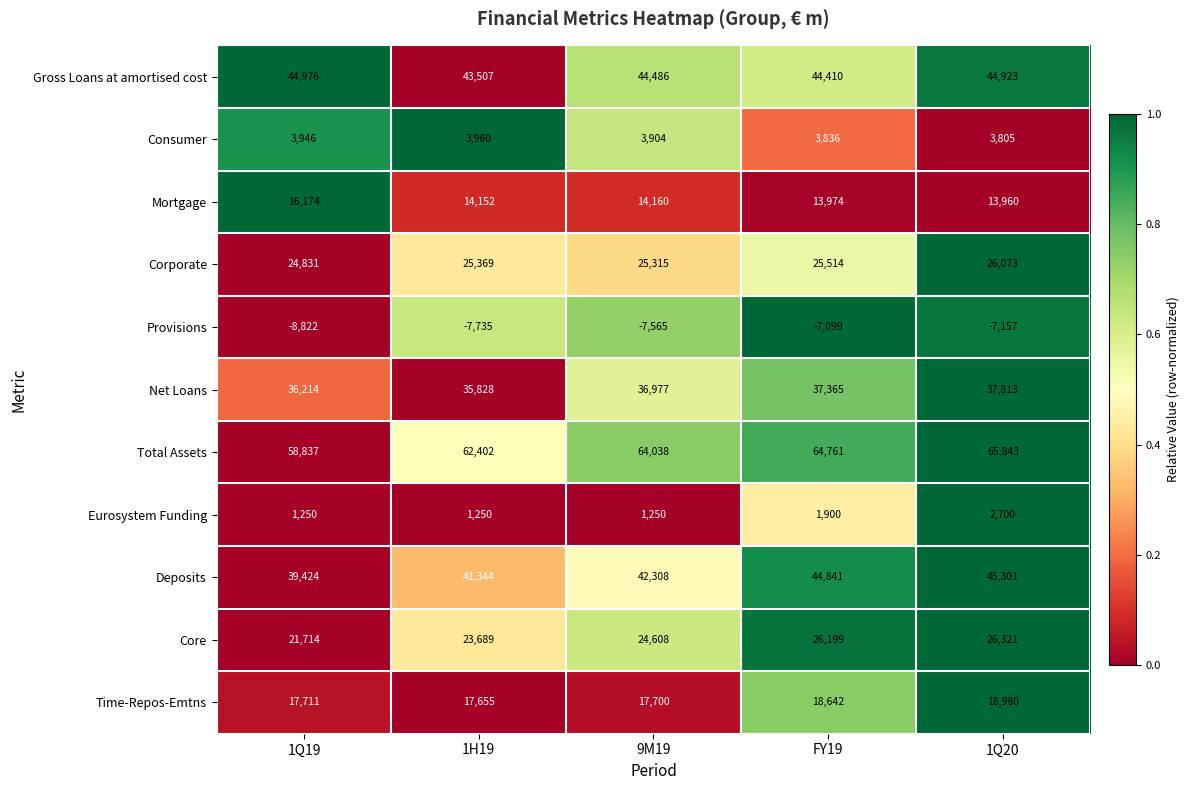

What is the greatest value displayed?

65843